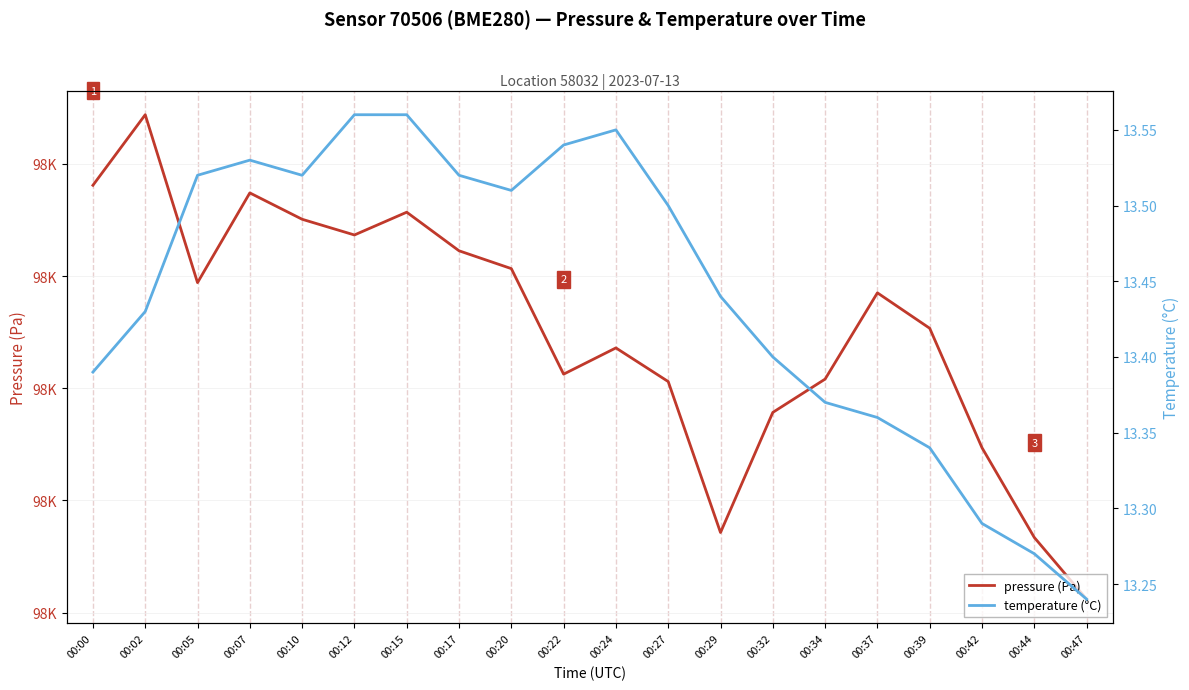

At how many categories does at least one series exceed 29147?

20